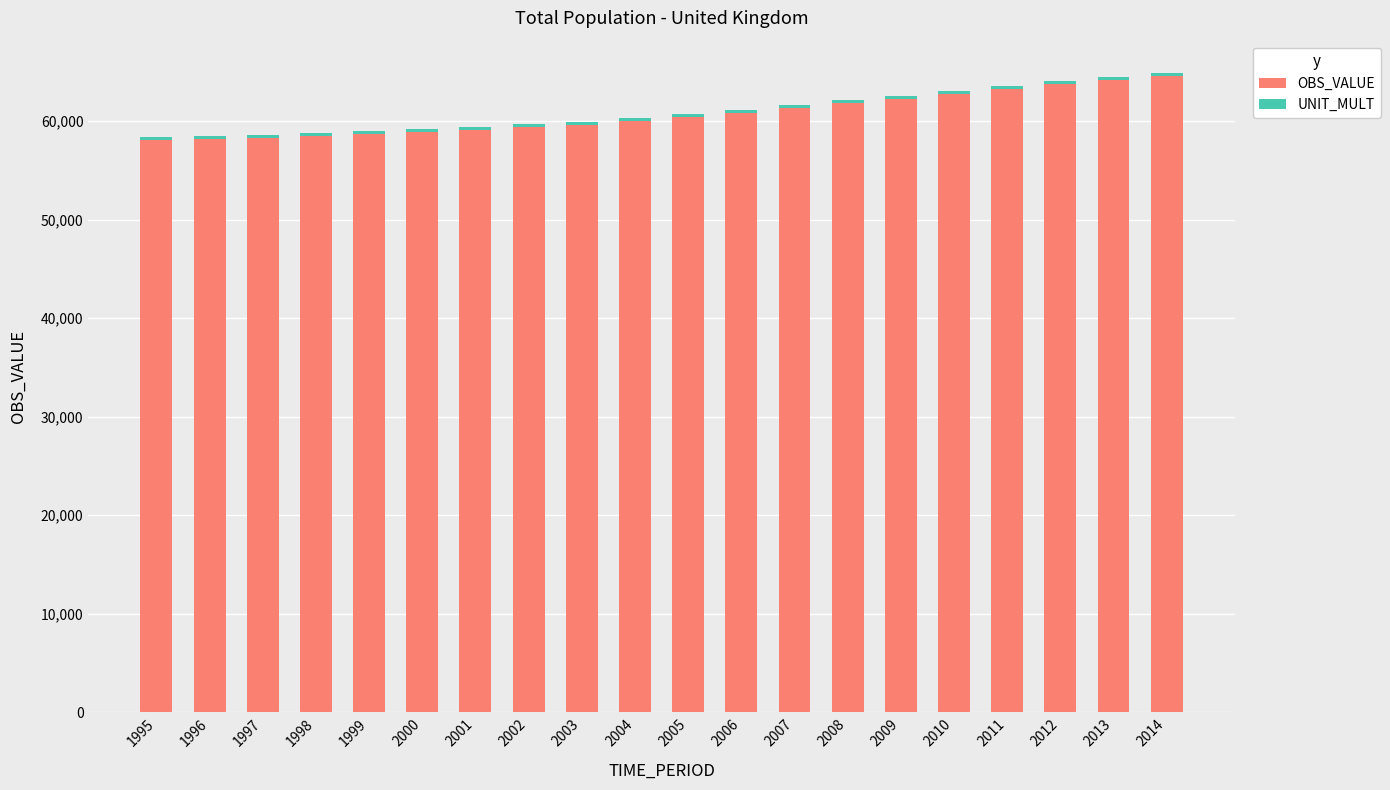

Is it true that OBS_VALUE equals 36233 at 2002?

False